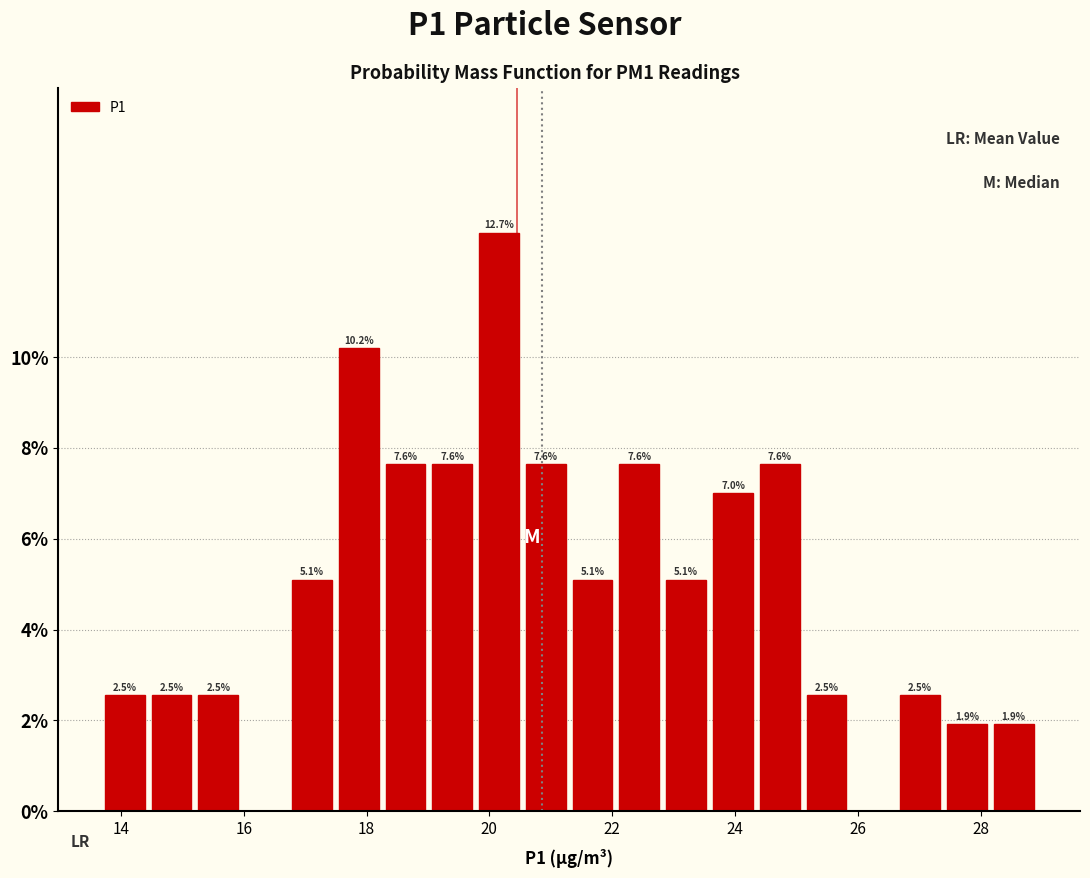

Read against the x-axis, roughly where is the centre of the tallest bar?

20.2